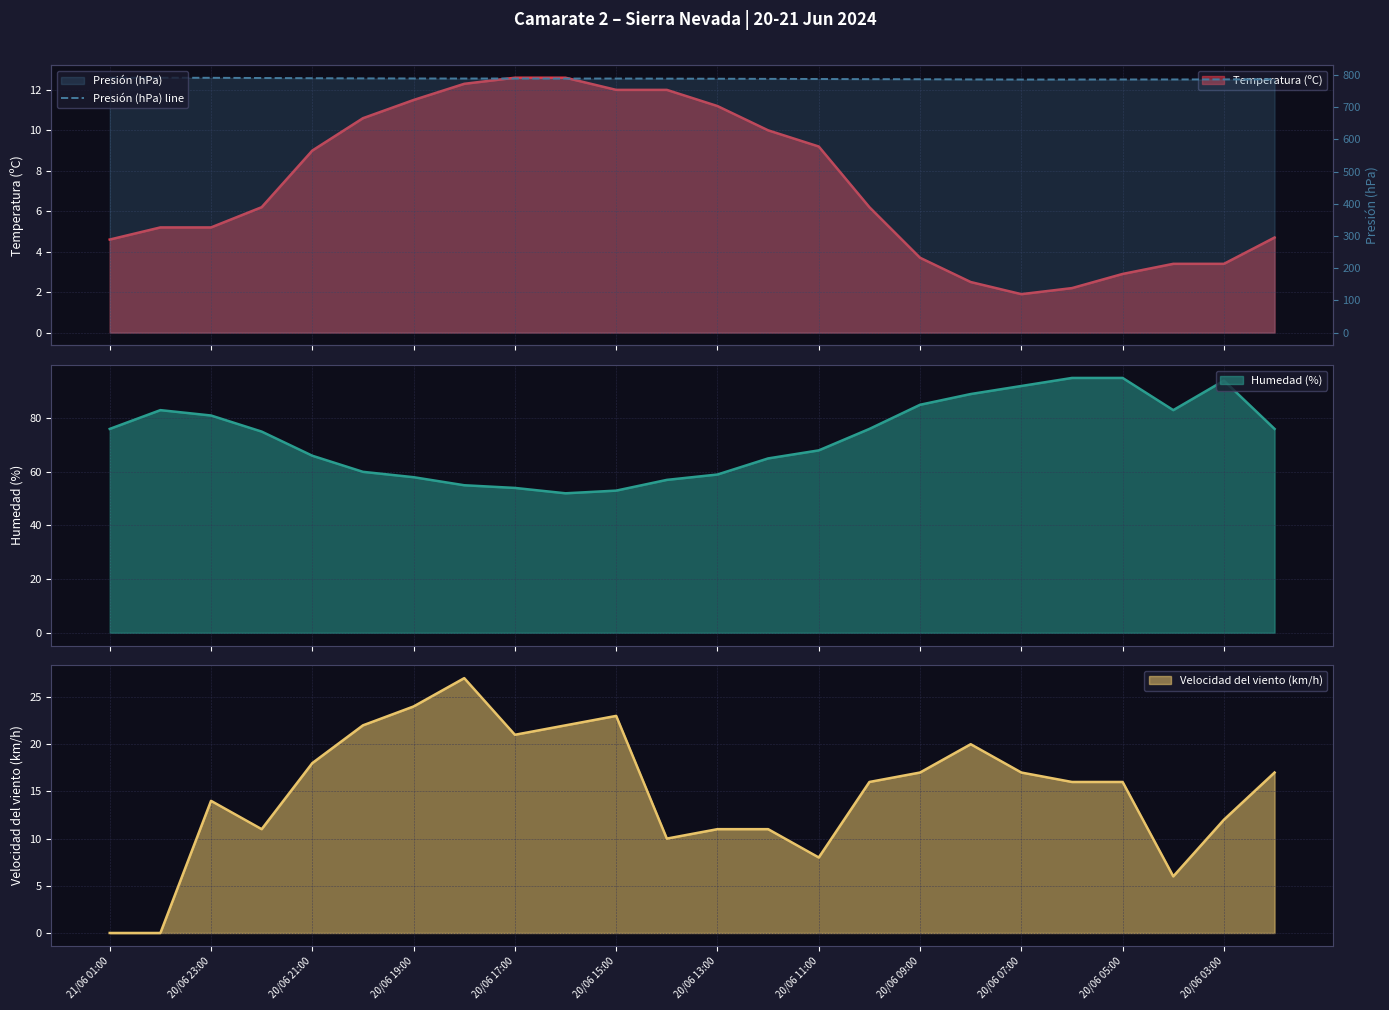

True or false: there are more than 0 points higher than both neighbors.

True